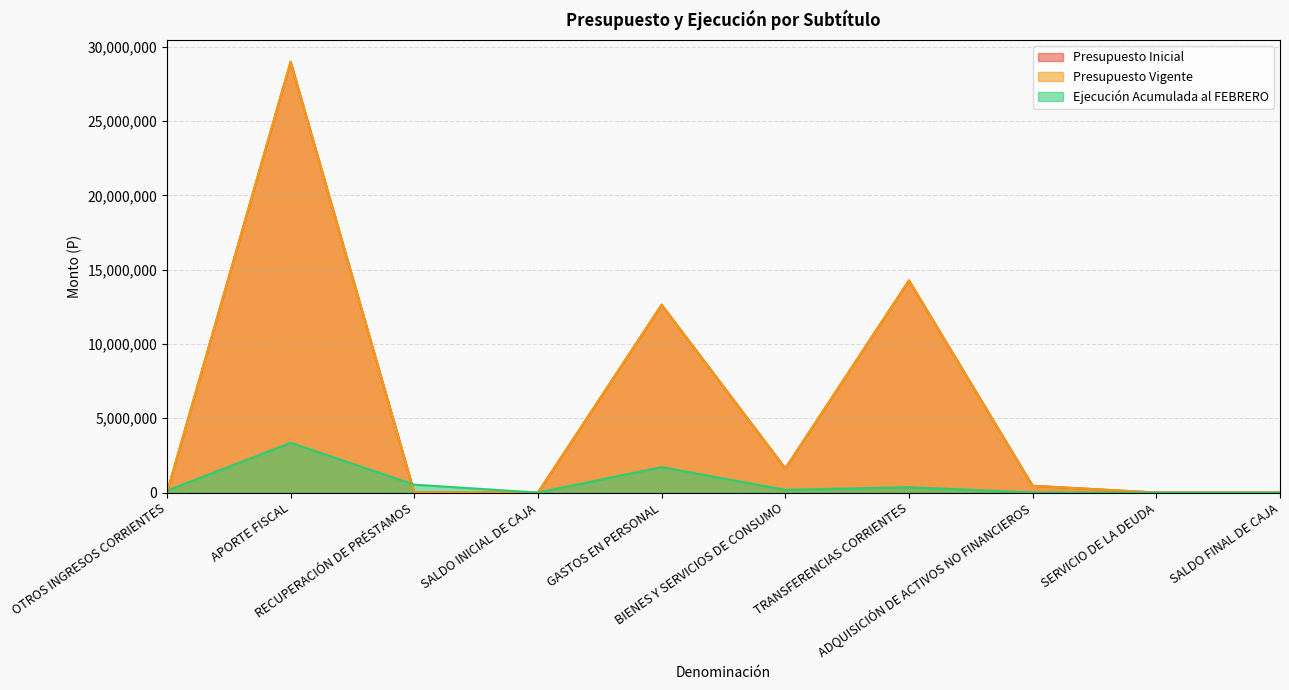

At which category is the sum across all series the highest?

APORTE FISCAL